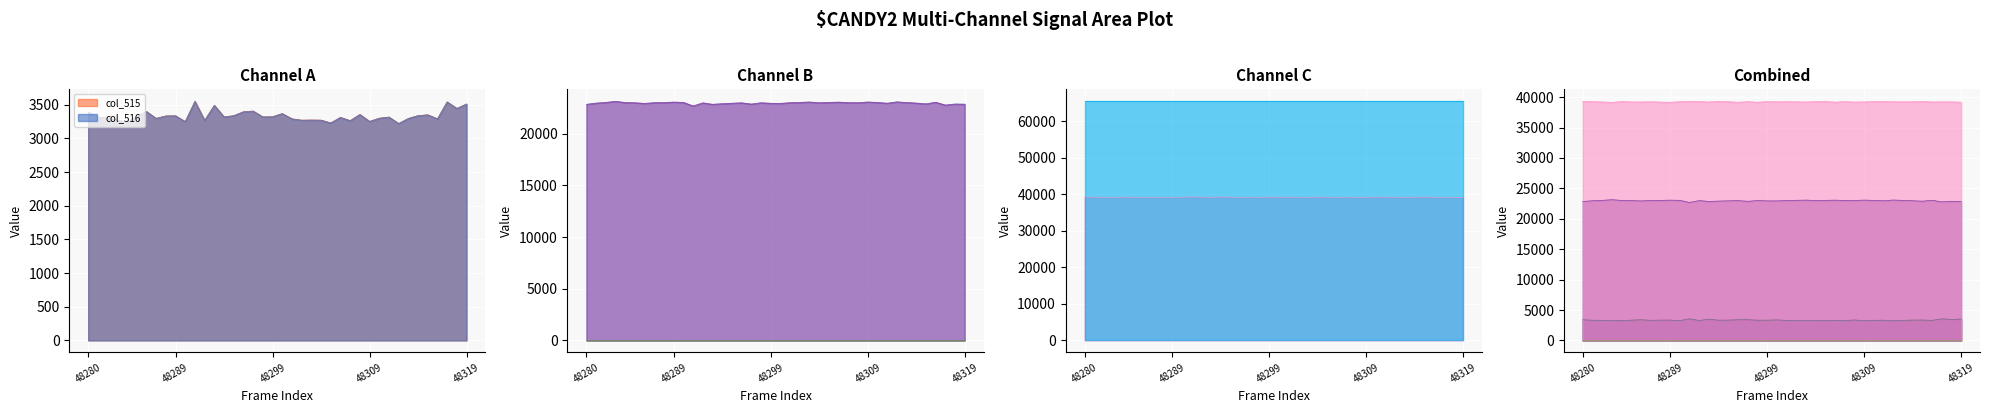

What is the total value across all series at 48313?

68832